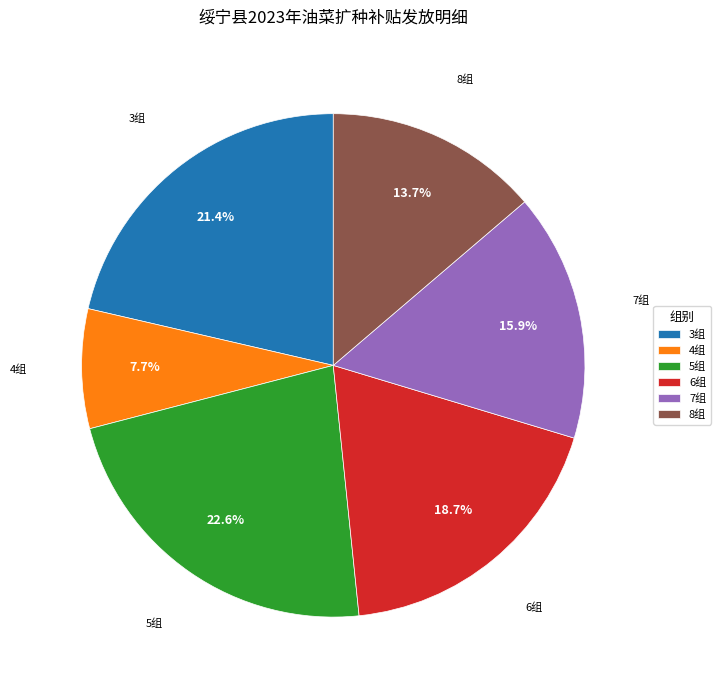

How many segments does this pie chart have?

6